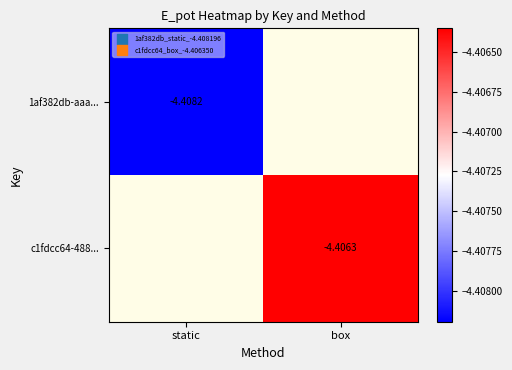

Which category has the lowest value in the c1fdcc64-488... series?

static